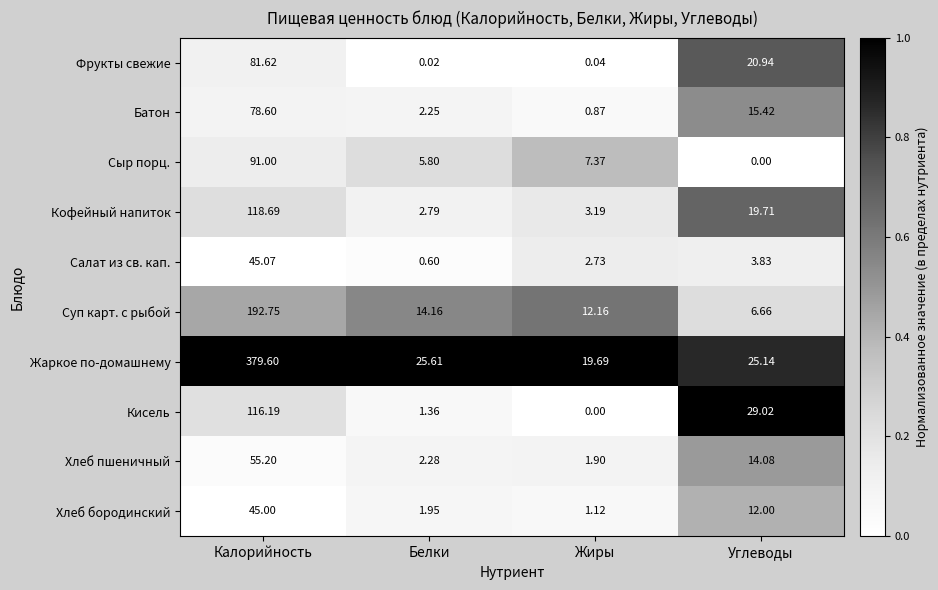

How many series are shown in this chart?

10